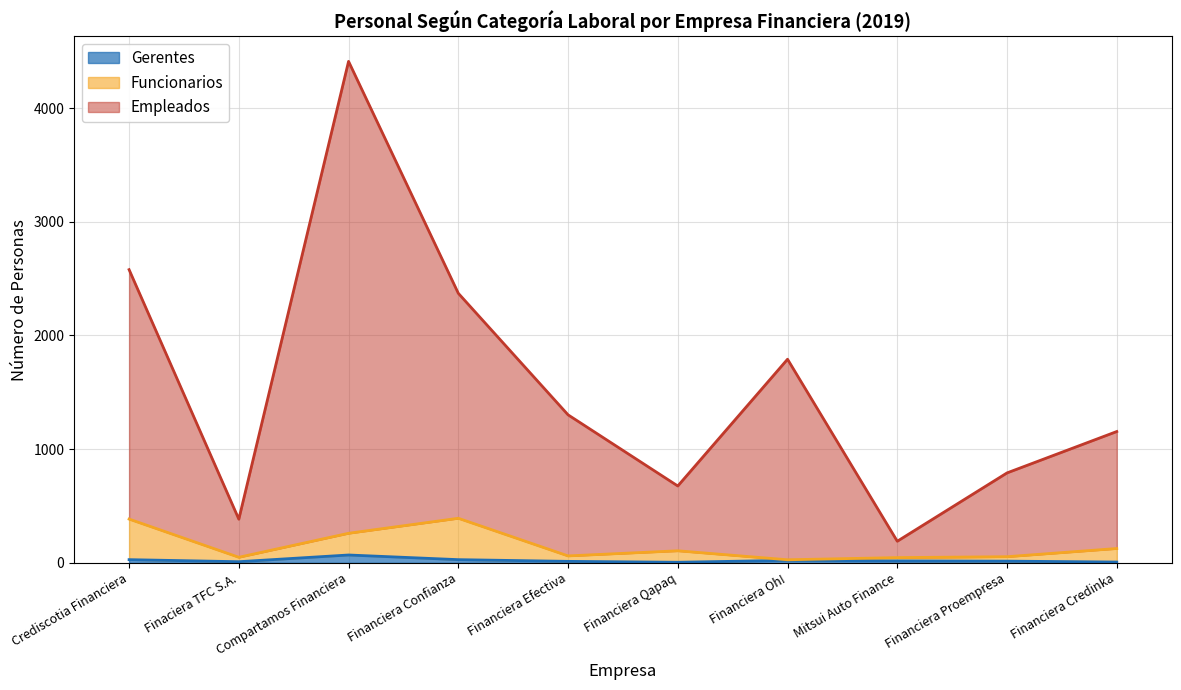

What is the maximum value shown in the chart?

4411